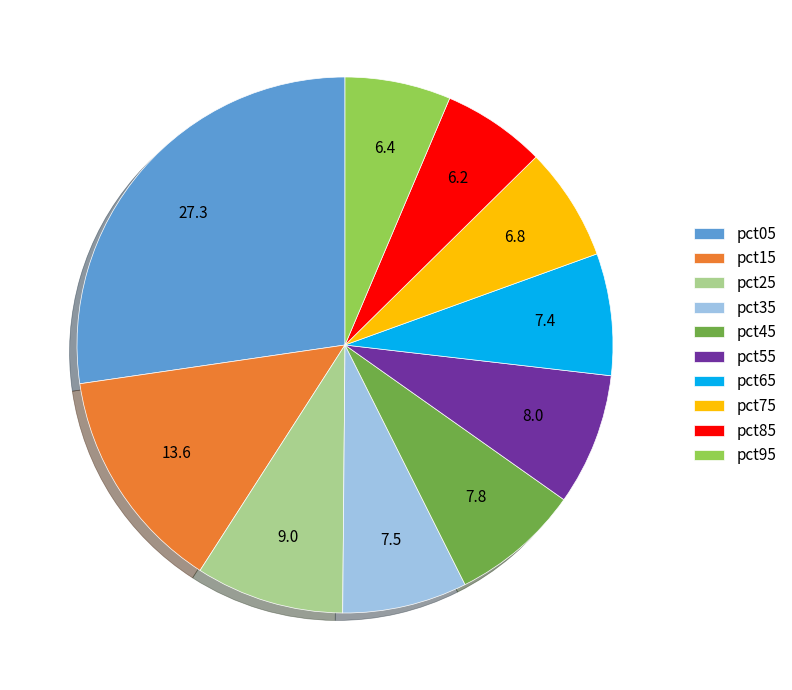

The pct35 slice represents 1% of the pie. True or false?

False